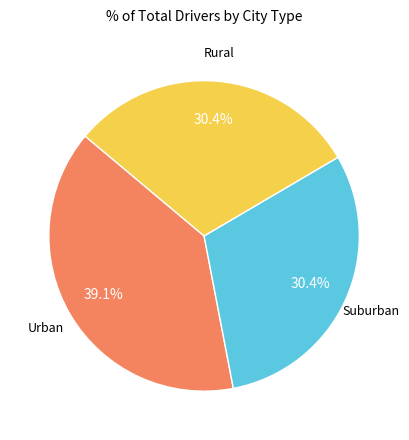

Is there a majority slice in this chart?

No